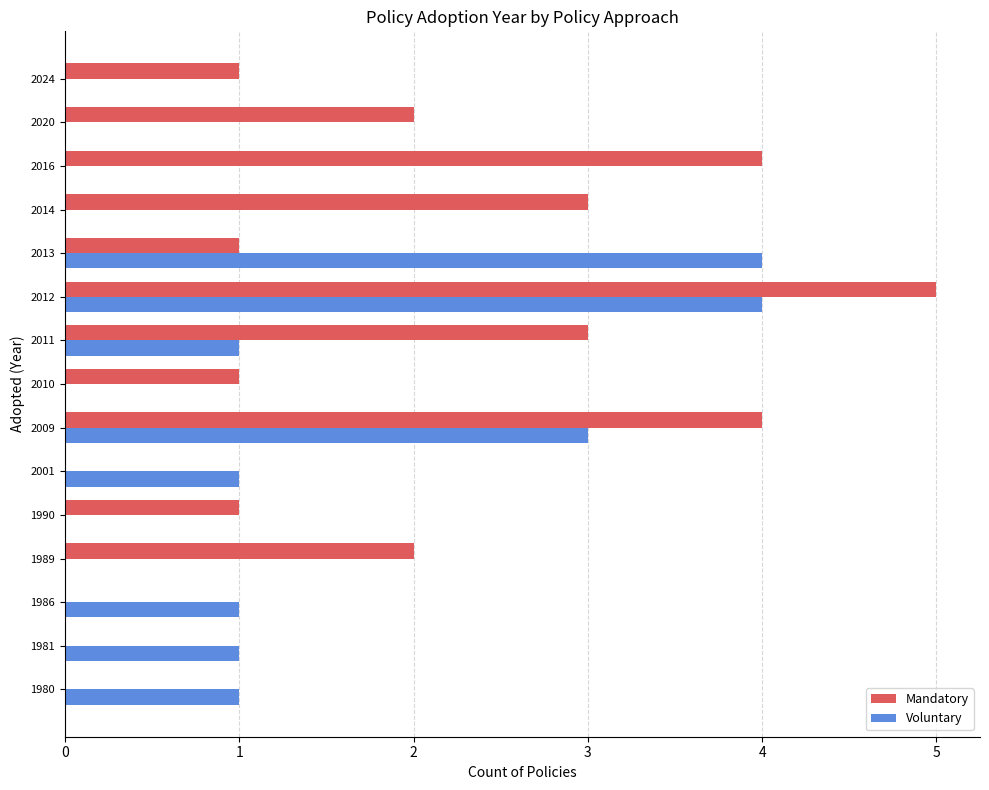

Between 2001 and 2020, which series saw the biggest shift?

Mandatory